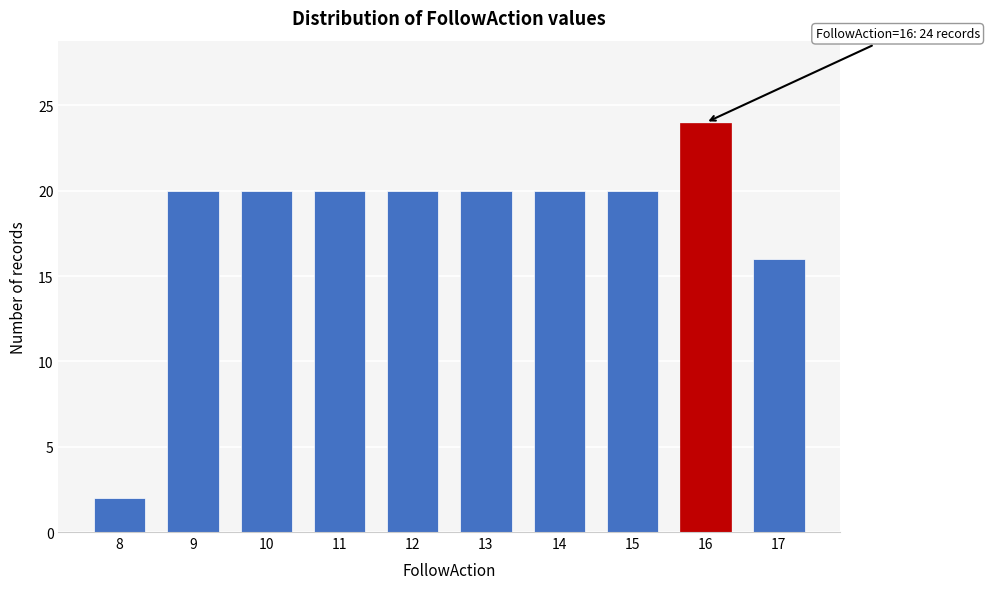

Reading left to right, extract all data points from this chart.

8=2	9=20	10=20	11=20	12=20	13=20	14=20	15=20	16=24	17=16